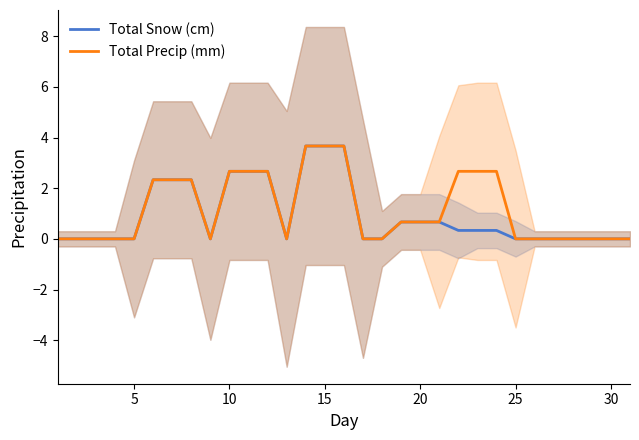

True or false: Total Snow (cm) has a value of 0.0 at 5.

True